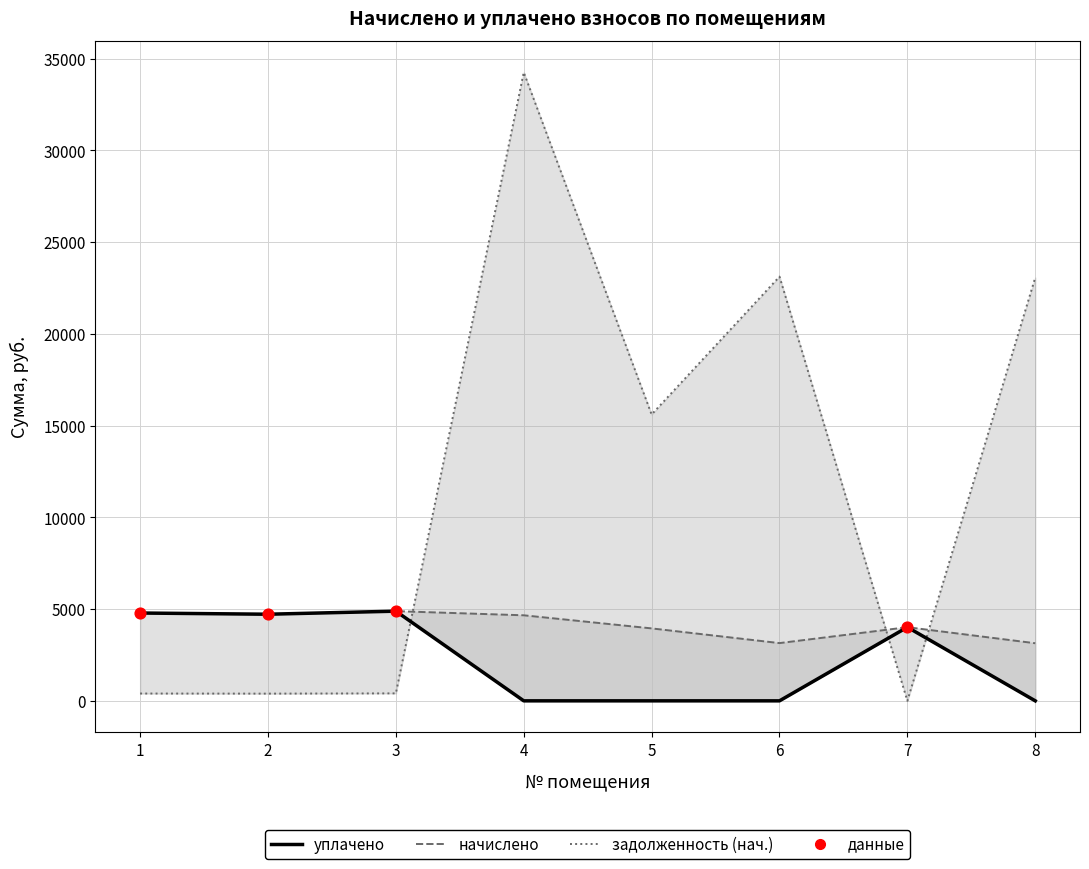

Is the value of начислено at 7 greater than the value of уплачено at 3?

No